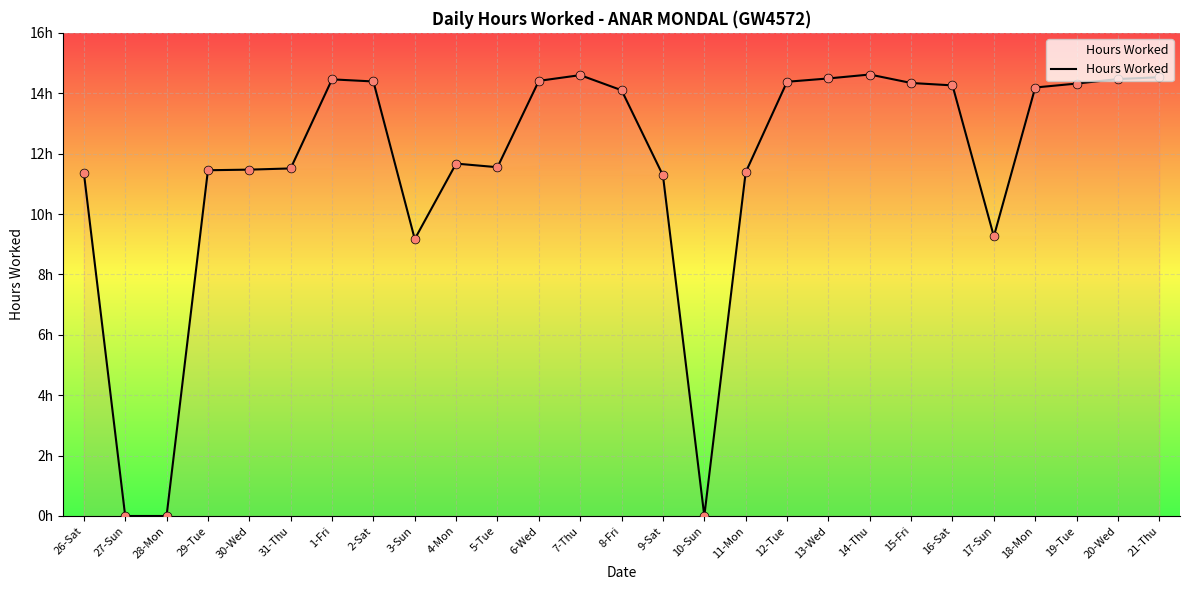

Approximately how many times larger is the value at 9-Sat compared to 21-Thu?

0.8